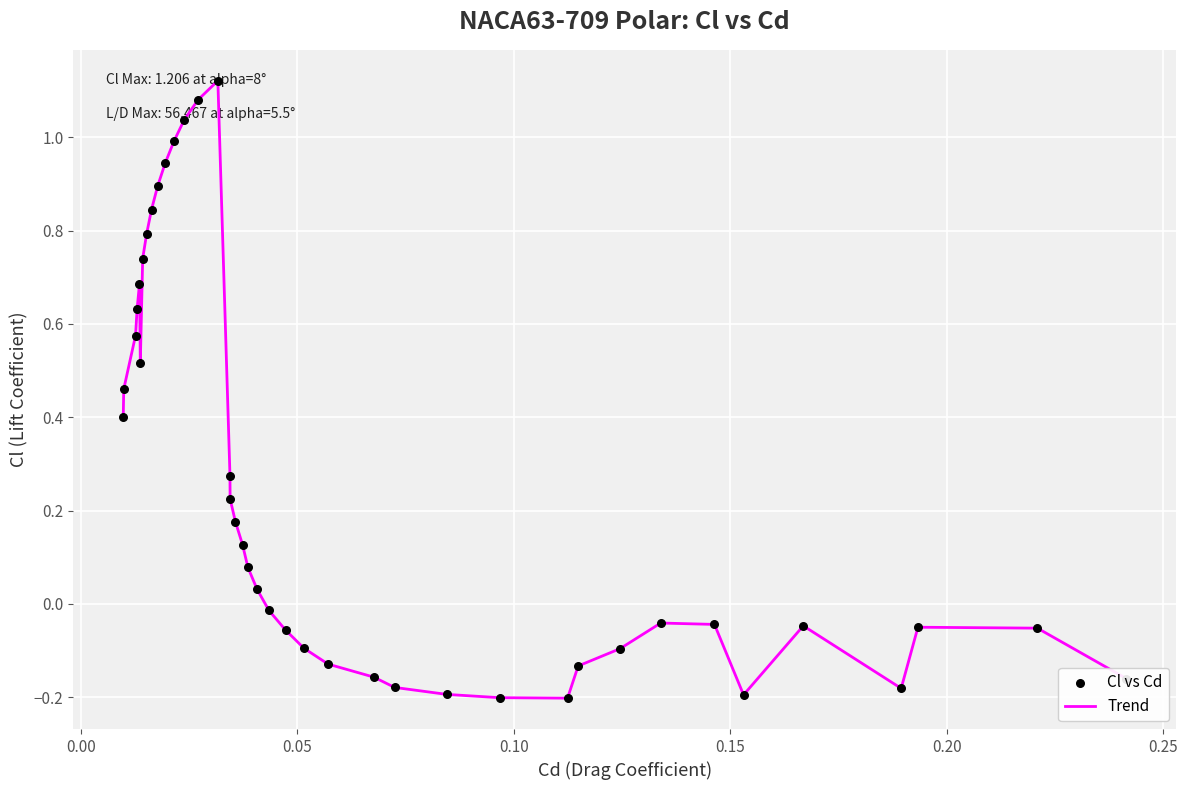

What is the difference between the maximum and minimum values?

1.3